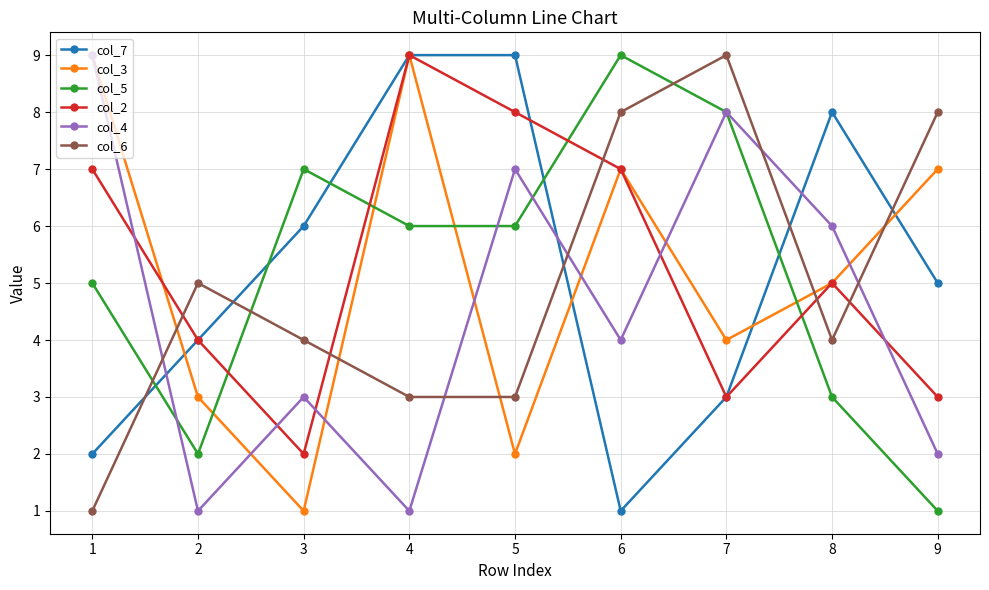

Reading left to right, extract all data points from this chart.

col_7: 1=2	2=4	3=6	4=9	5=9	6=1	7=3	8=8	9=5
col_3: 1=9	2=3	3=1	4=9	5=2	6=7	7=4	8=5	9=7
col_5: 1=5	2=2	3=7	4=6	5=6	6=9	7=8	8=3	9=1
col_2: 1=7	2=4	3=2	4=9	5=8	6=7	7=3	8=5	9=3
col_4: 1=9	2=1	3=3	4=1	5=7	6=4	7=8	8=6	9=2
col_6: 1=1	2=5	3=4	4=3	5=3	6=8	7=9	8=4	9=8